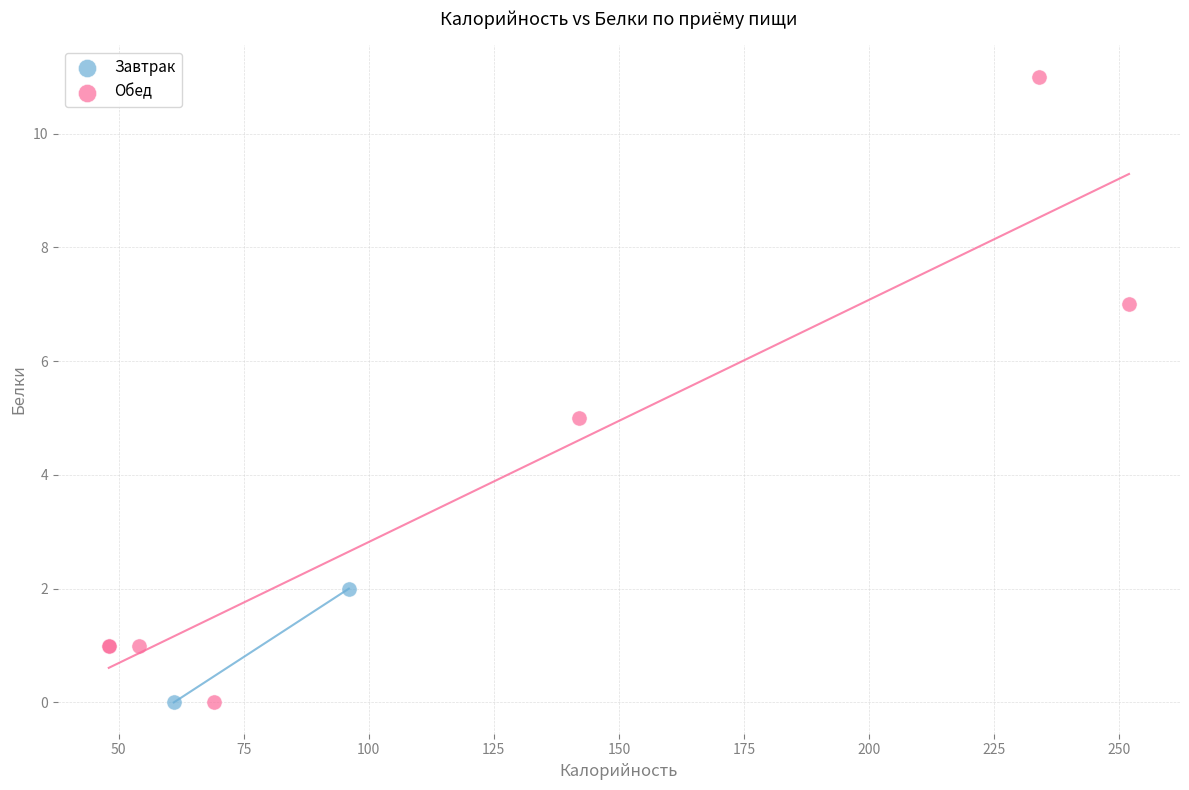

What are all the series names shown in the legend?

Завтрак, Обед